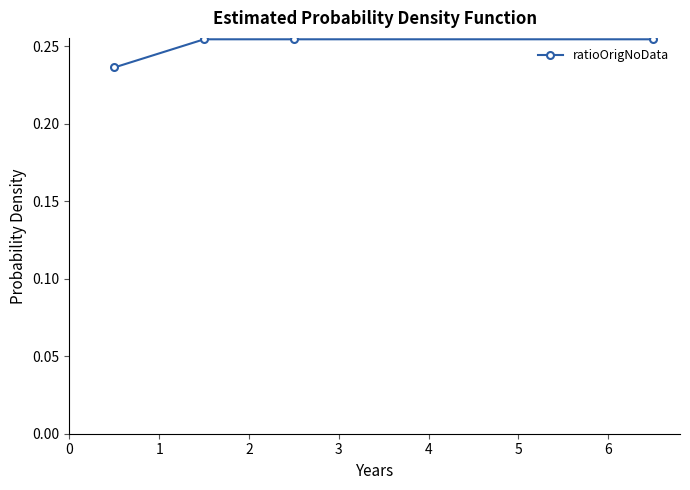

Count the values in the range 0 to 1.

4